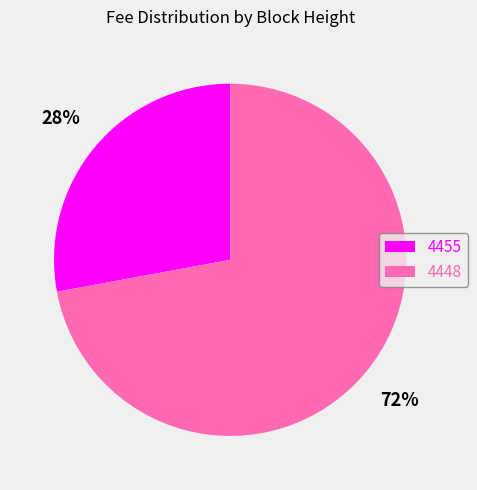

Count the number of slices in the pie.

2